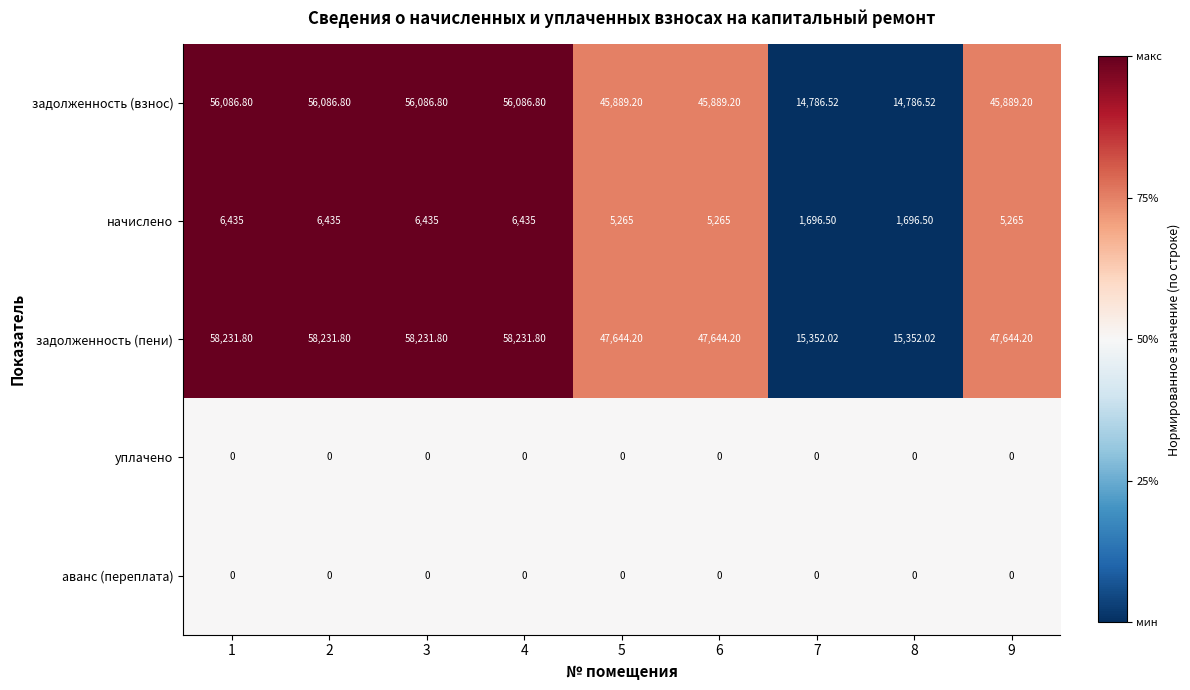

Is the value of уплачено at 7 greater than the value of задолженность (взнос) at 9?

No